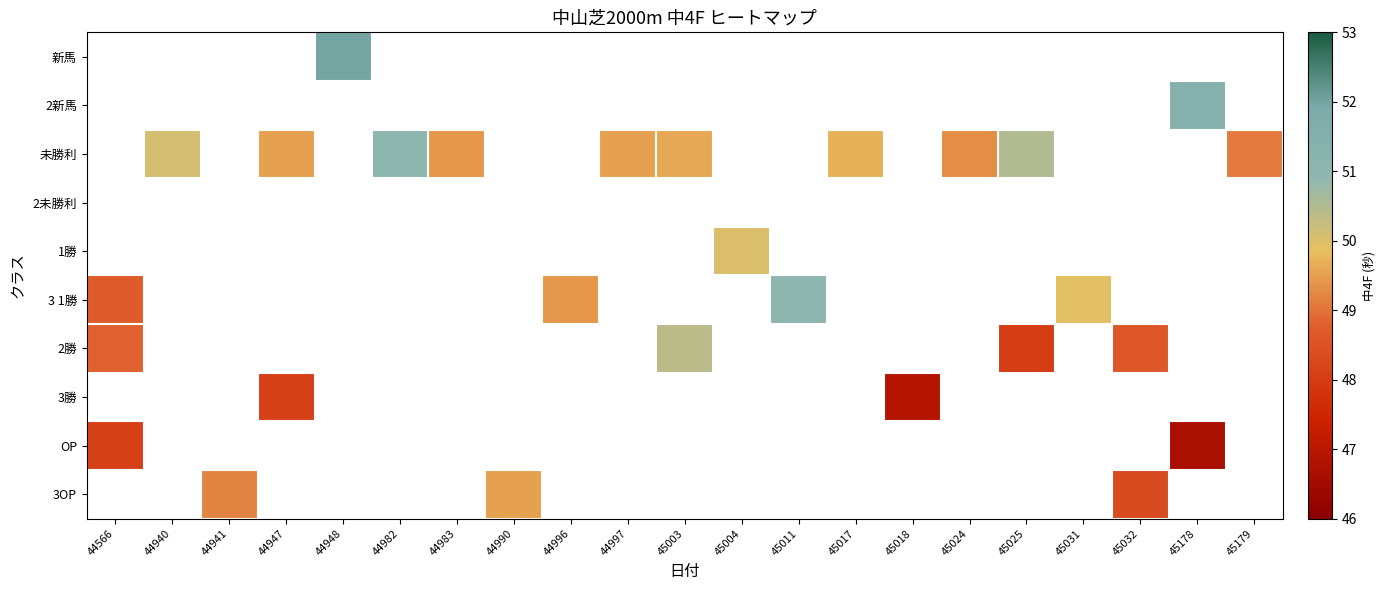

Which series has the largest range (max minus min)?

2勝